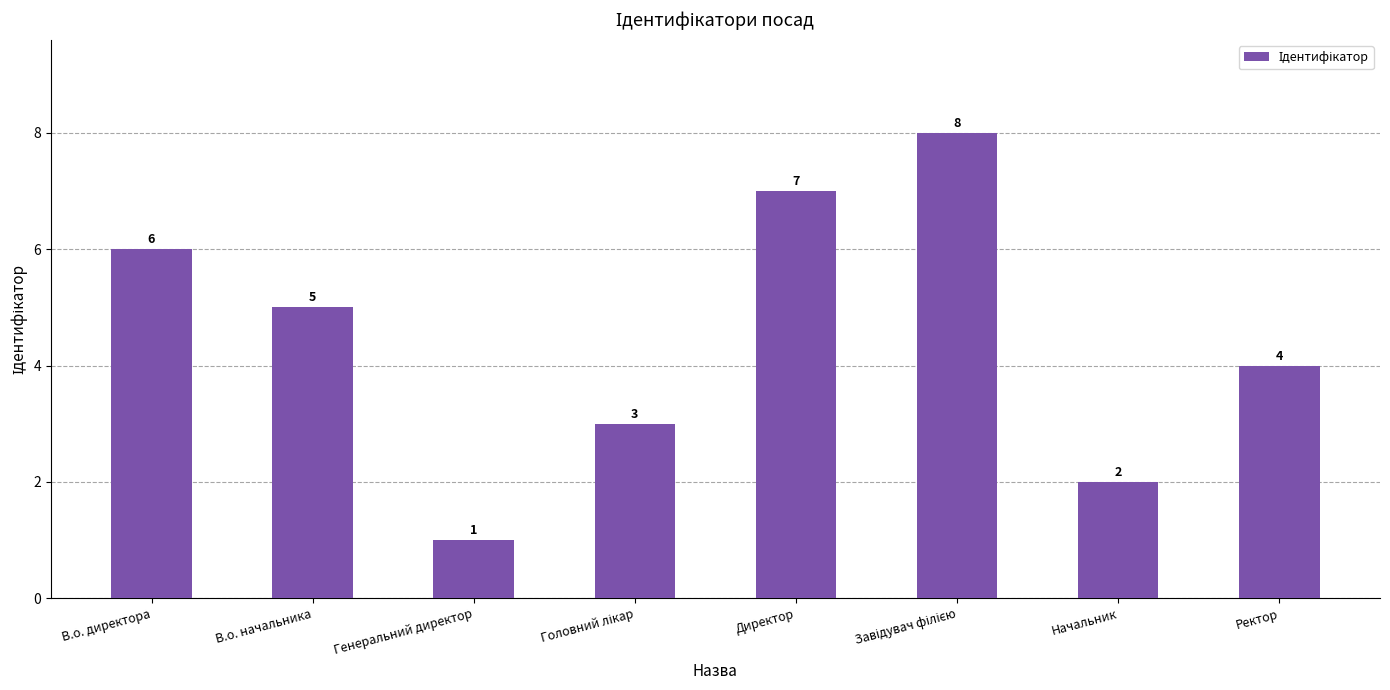

Reading left to right, transcribe all the data shown in this chart.

6	5	1	3	7	8	2	4